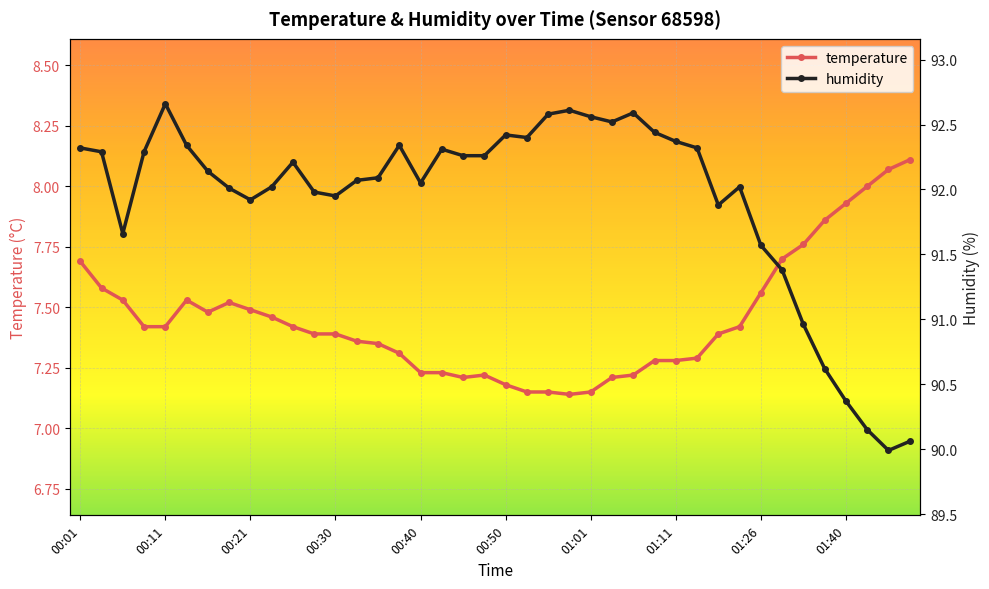

What is the total value across all series at 01:01?

99.6